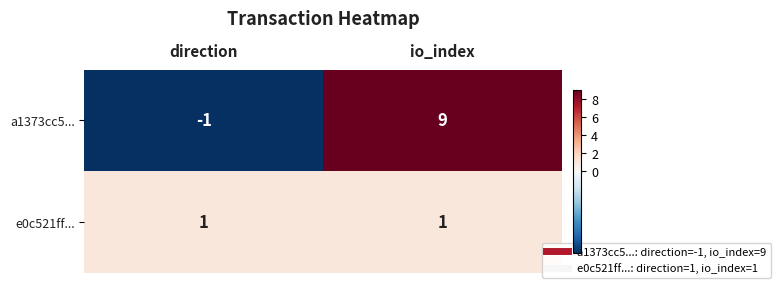

At which label is a1373cc5... closest to 4?

direction